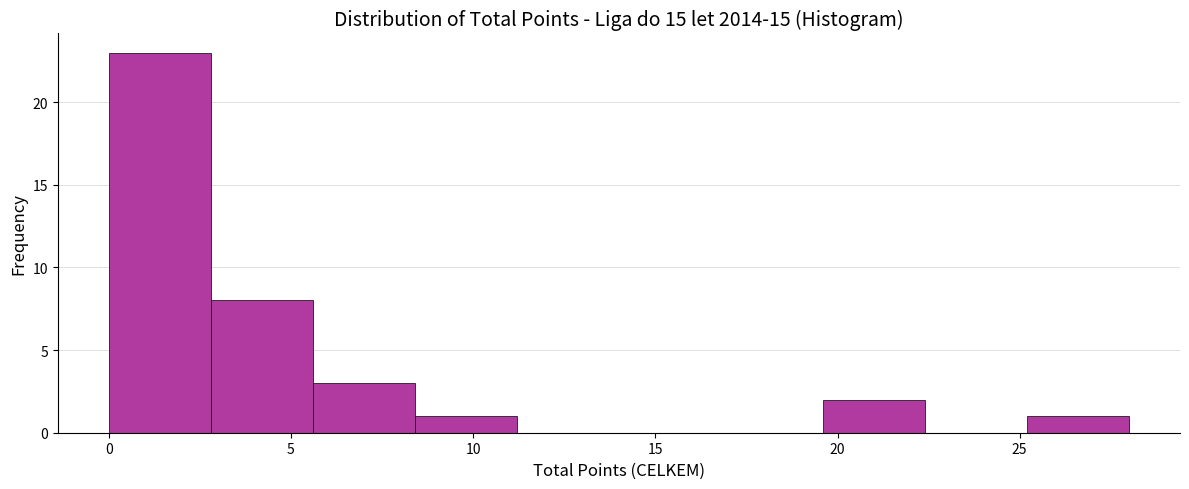

Reading left to right, list every bar in this chart as the range it spans on the x-axis followed by its height. Neither the bar edges nor the heights are printed on the chart, so give them approximately, as read against the axes.

0.0 to 2.8: 23
2.8 to 5.6: 8
5.6 to 8.4: 3
8.4 to 11.2: 1
11.2 to 14.0: 0
14.0 to 16.8: 0
16.8 to 19.6: 0
19.6 to 22.4: 2
22.4 to 25.2: 0
25.2 to 28.0: 1